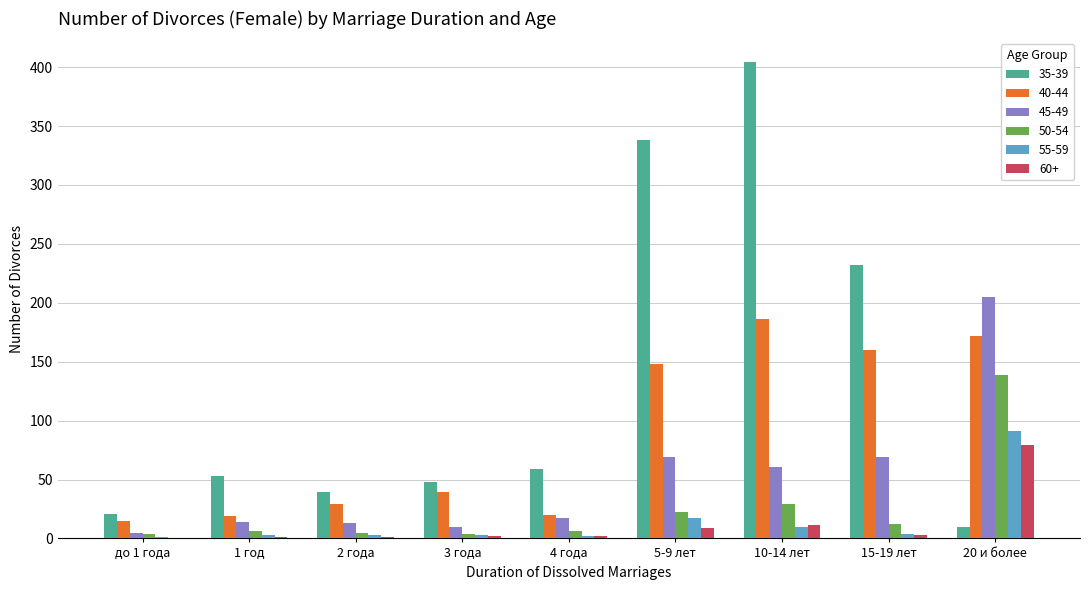

Which series has the largest total across all categories?

35-39